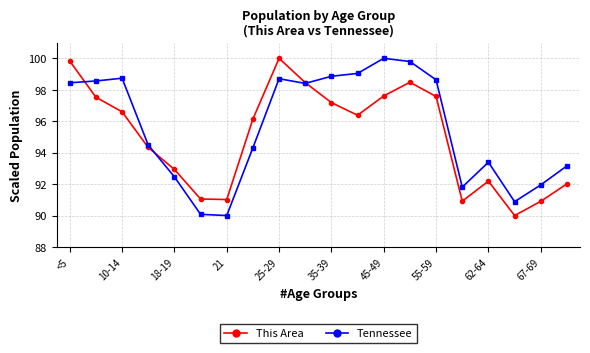

What is the minimum value shown in the chart?

90.0